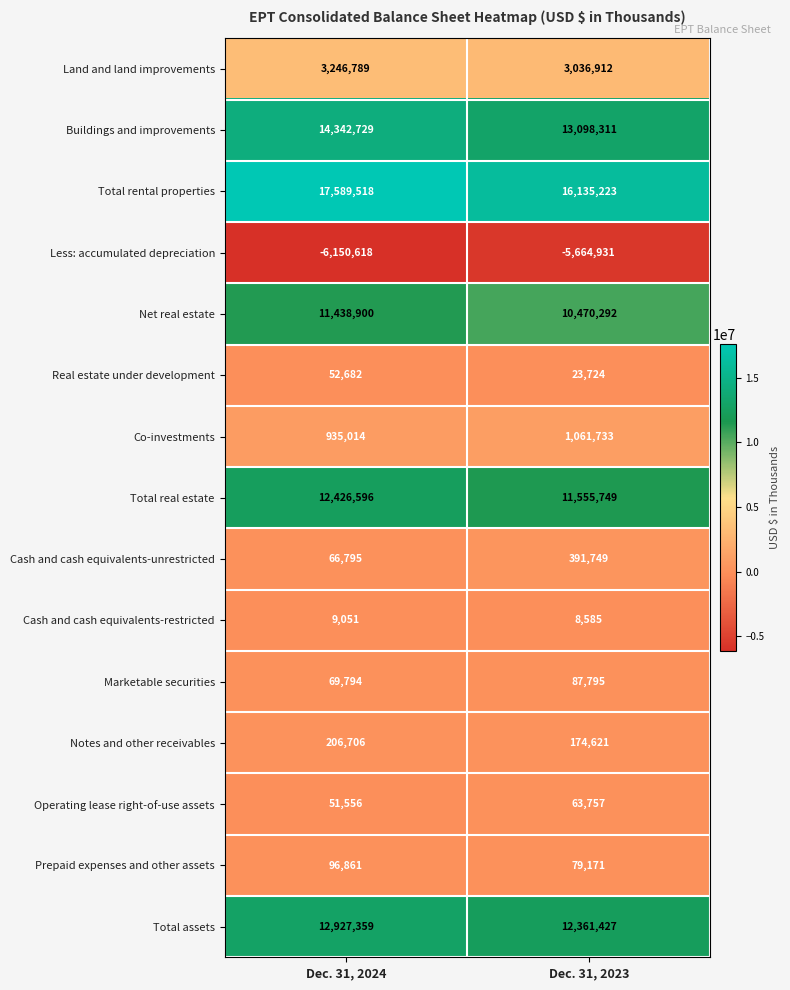

Which series changed the most between Dec. 31, 2024 and Dec. 31, 2023?

Total rental properties